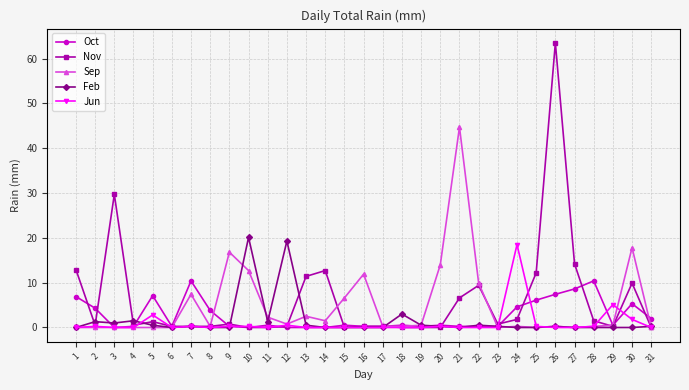

Is it true that Nov equals 0.0 at 18?

True